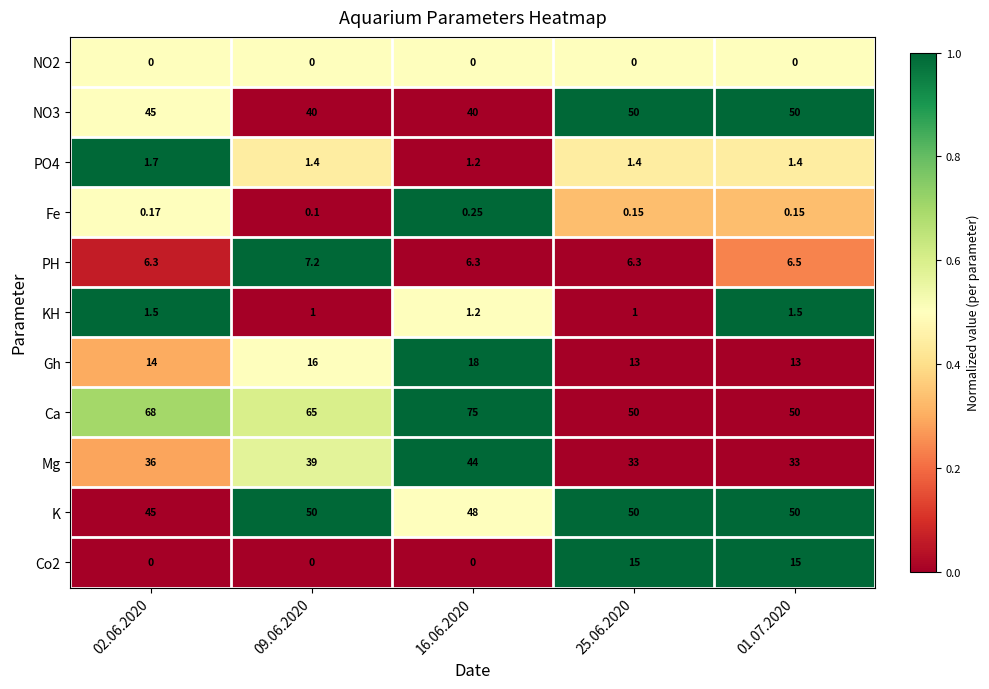

What is the spread (max minus min) of values at 02.06.2020?

68.0